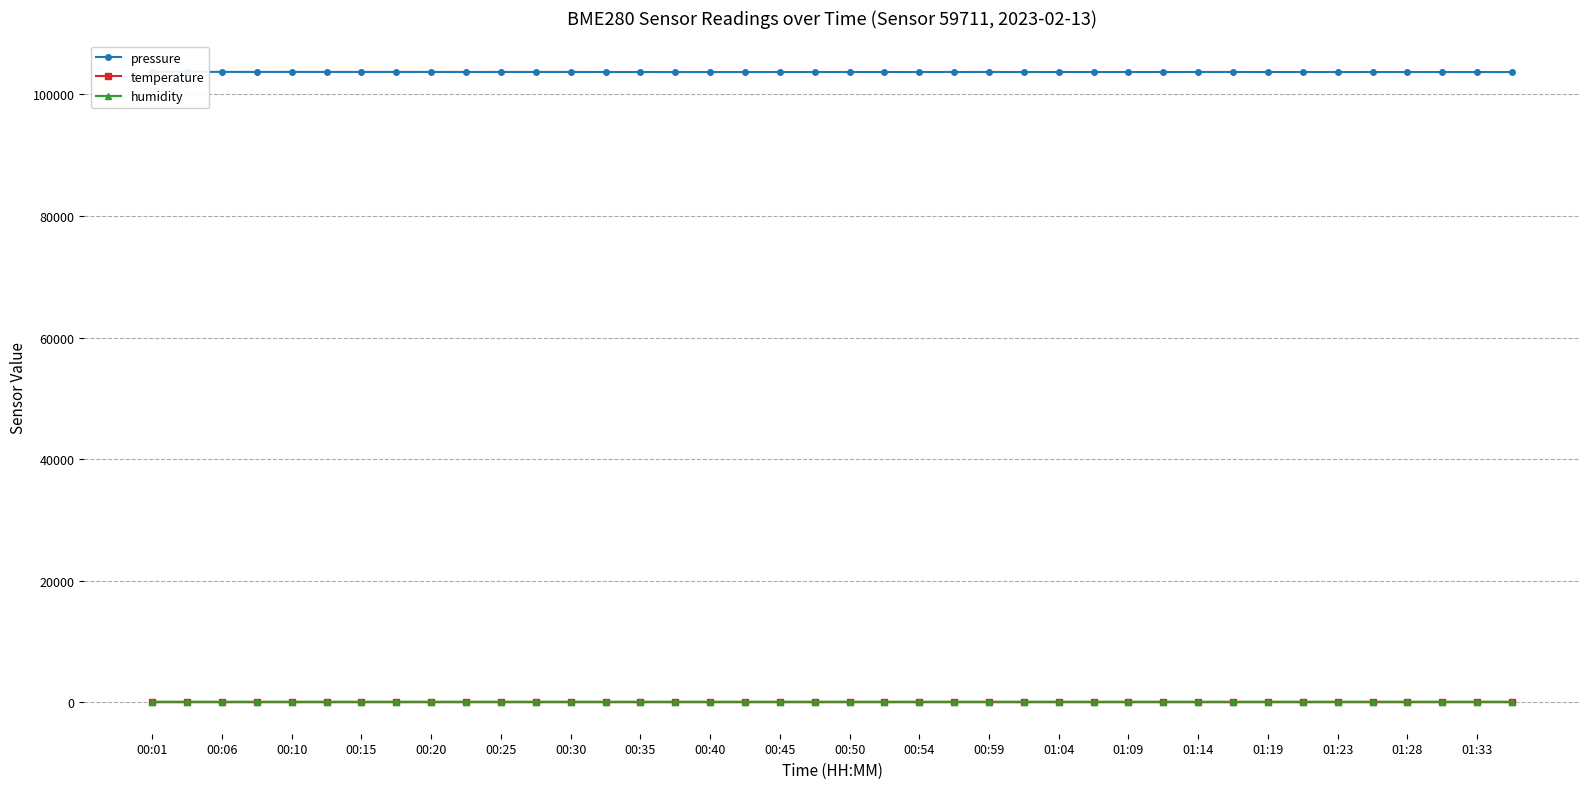

What is the value of the pressure point at the 18th from the left?

103669.1